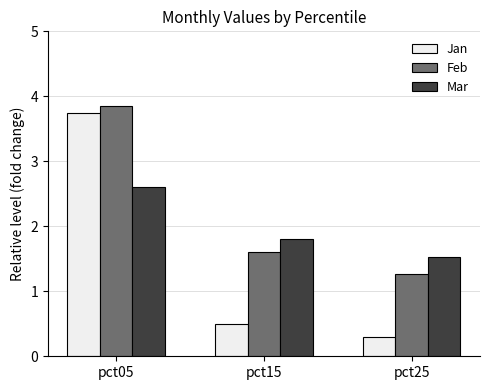

Is it true that Feb equals 2.8 at pct15?

False